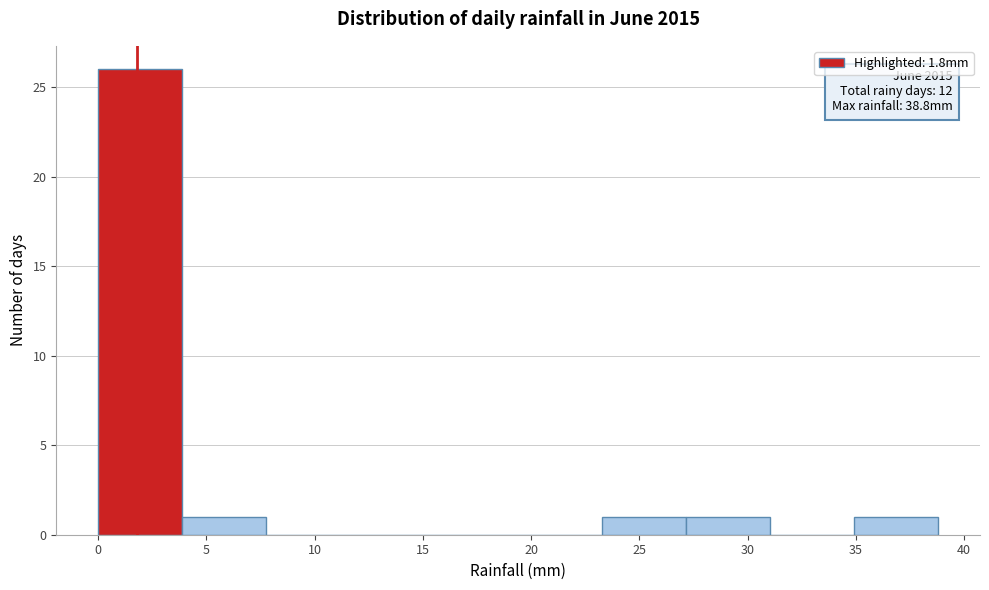

Which range on the x-axis has the tallest bar?

0.0 to 4.0